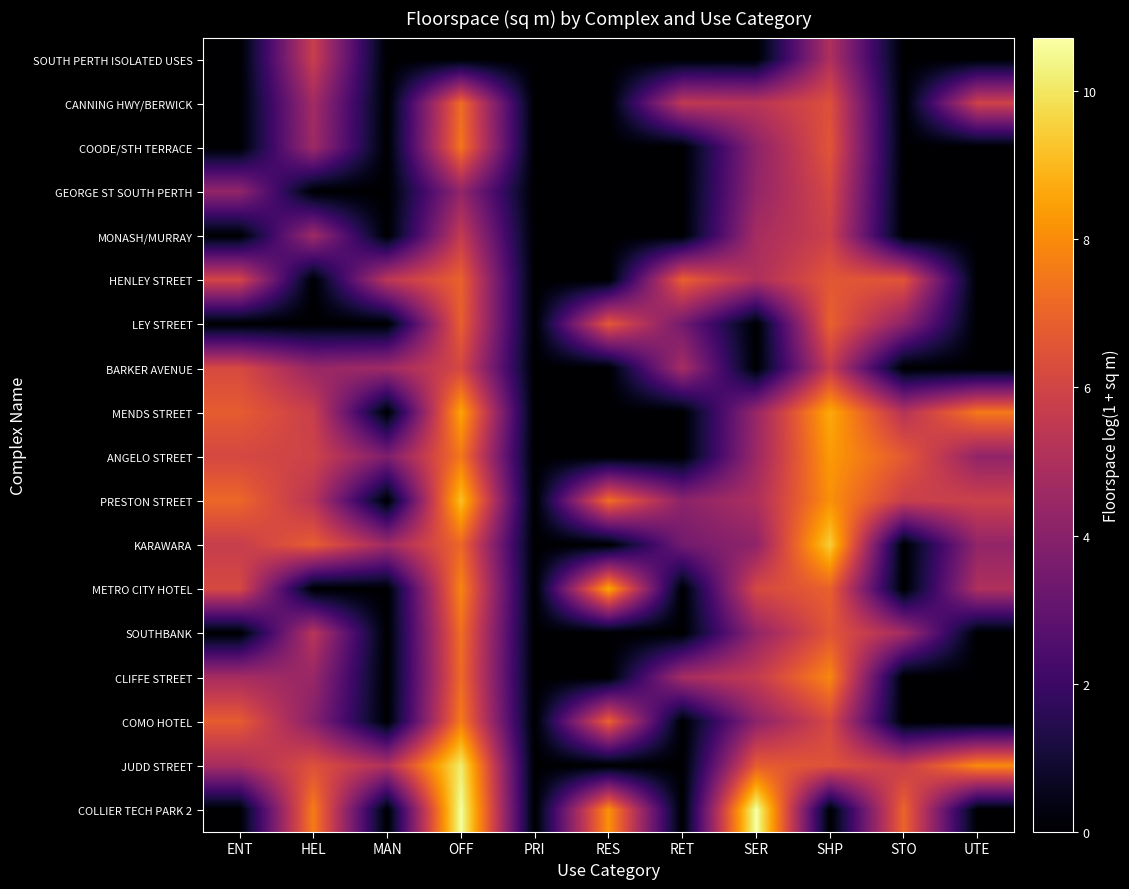

How many series are shown in this chart?

18